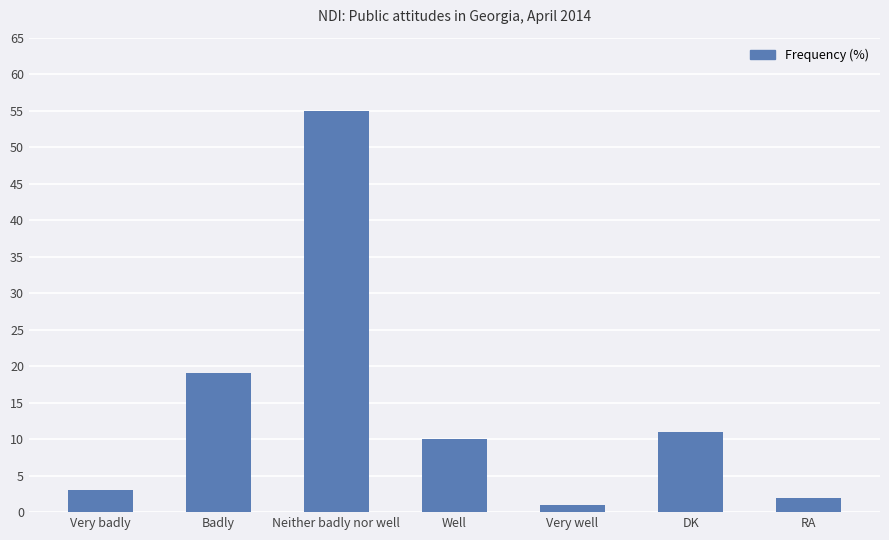

The chart shows a value of 19 at DK. True or false?

False